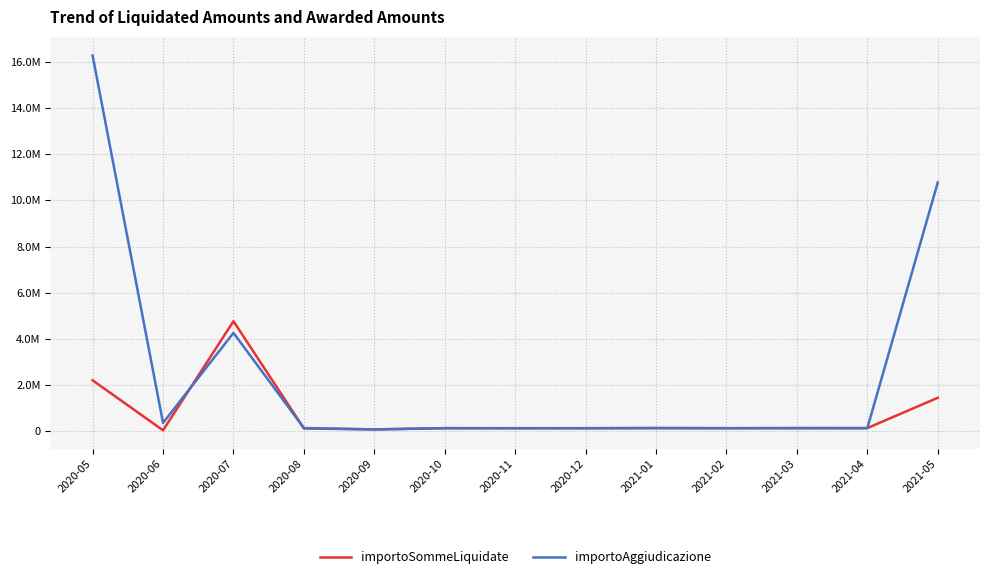

Does the chart display data point markers on the line(s)?

No